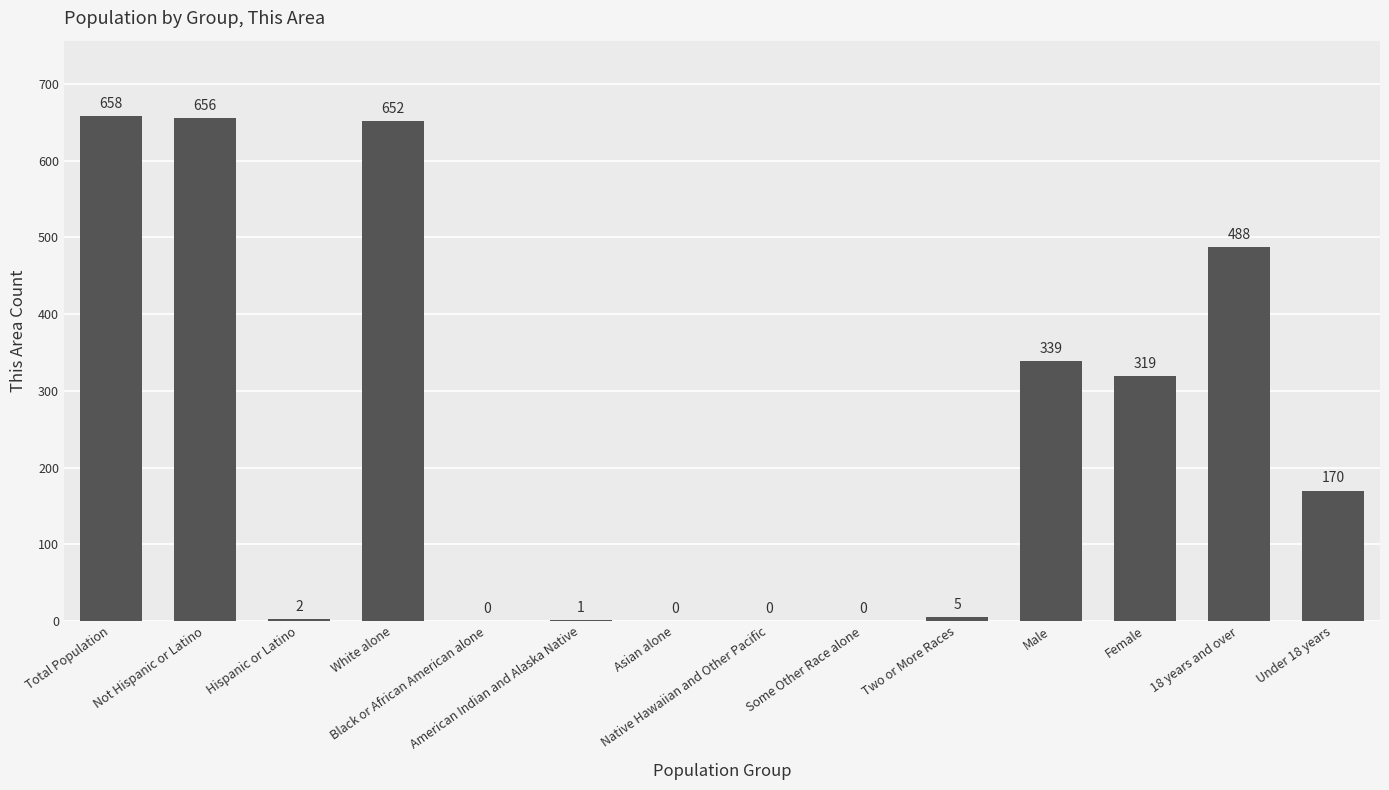

Which label corresponds to the largest value in the chart?

Total Population